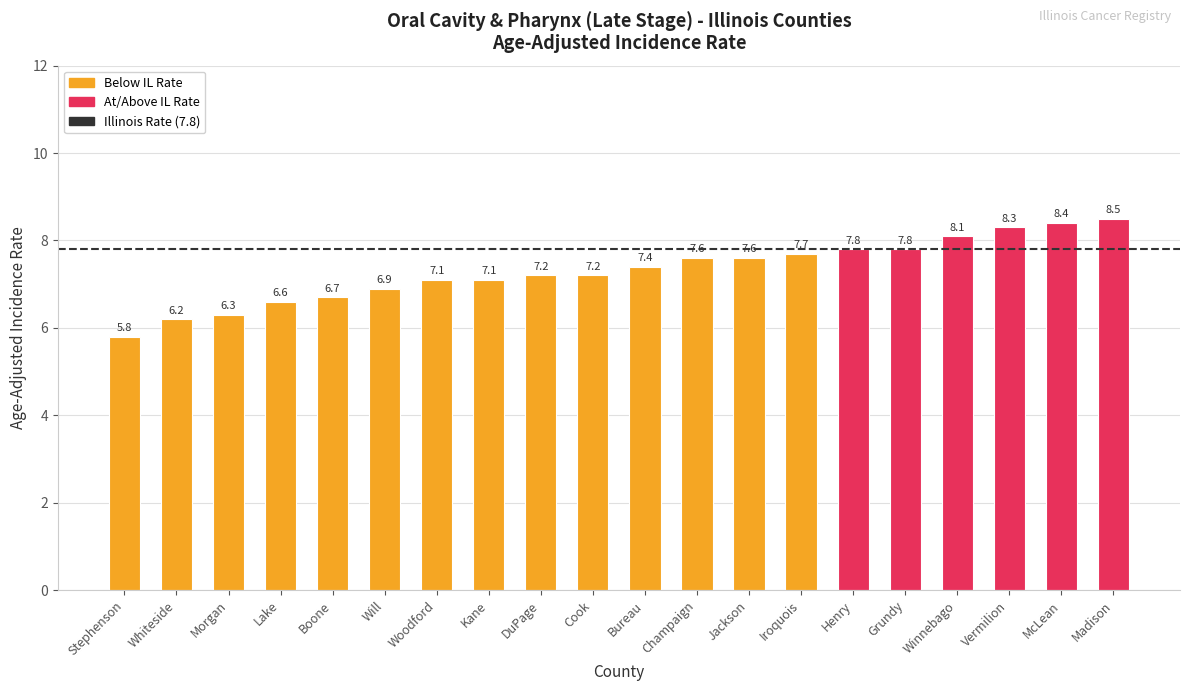

Which label corresponds to the largest value in the chart?

Madison